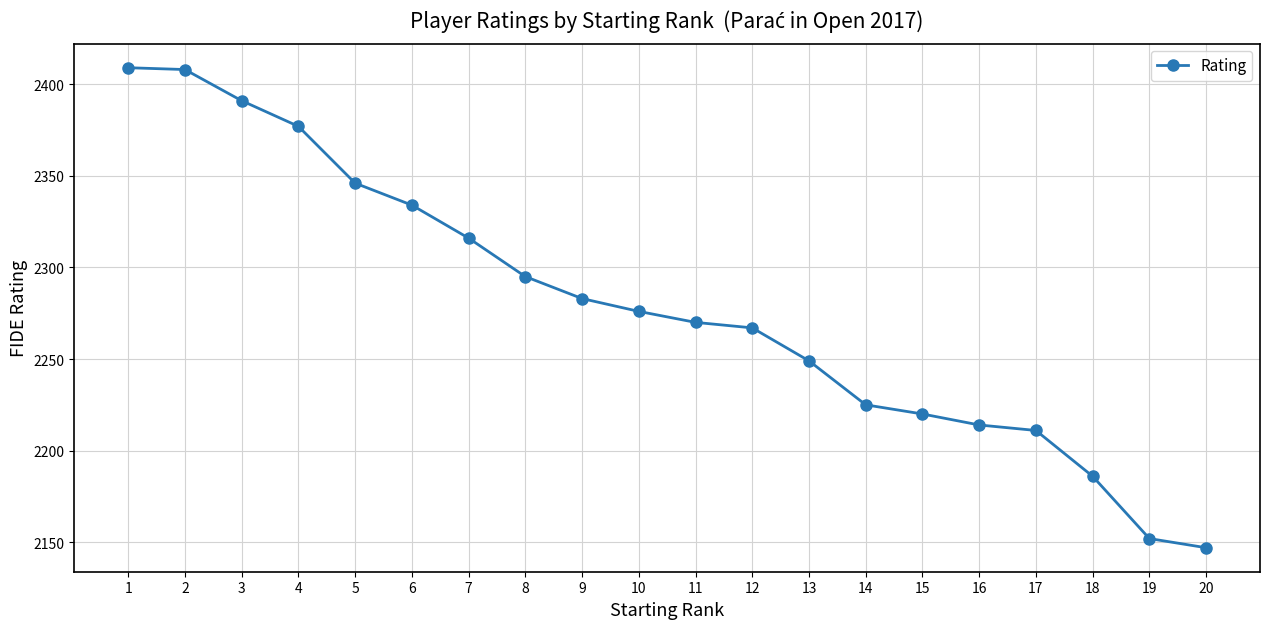

Where does the data first go above 2276?

1